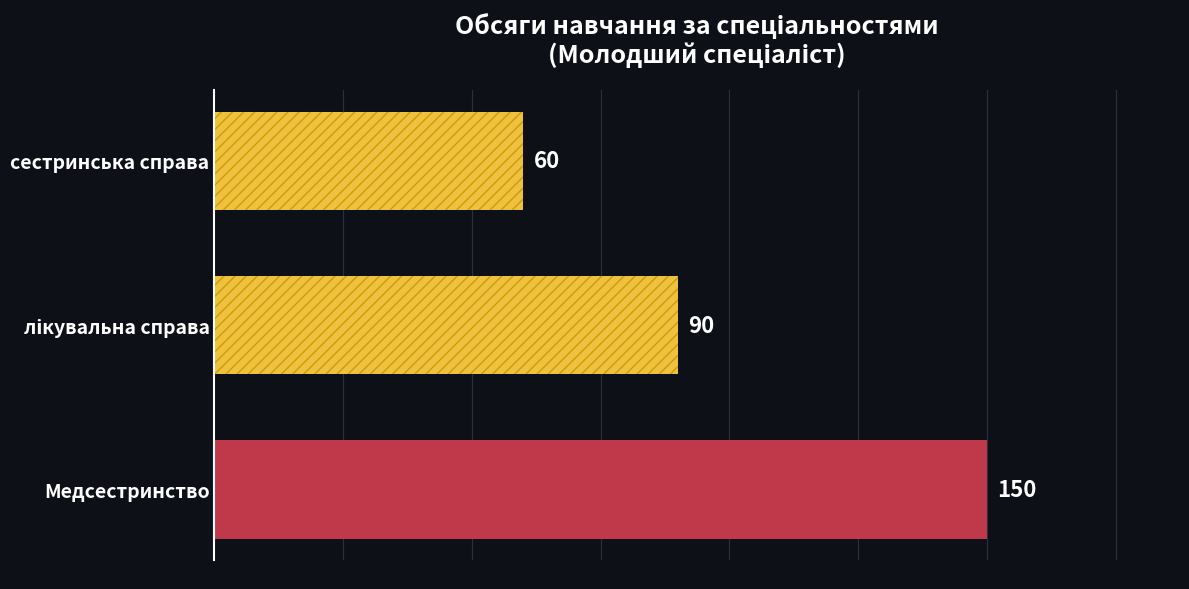

True or false: the data shows 82 at сестринська справа.

False